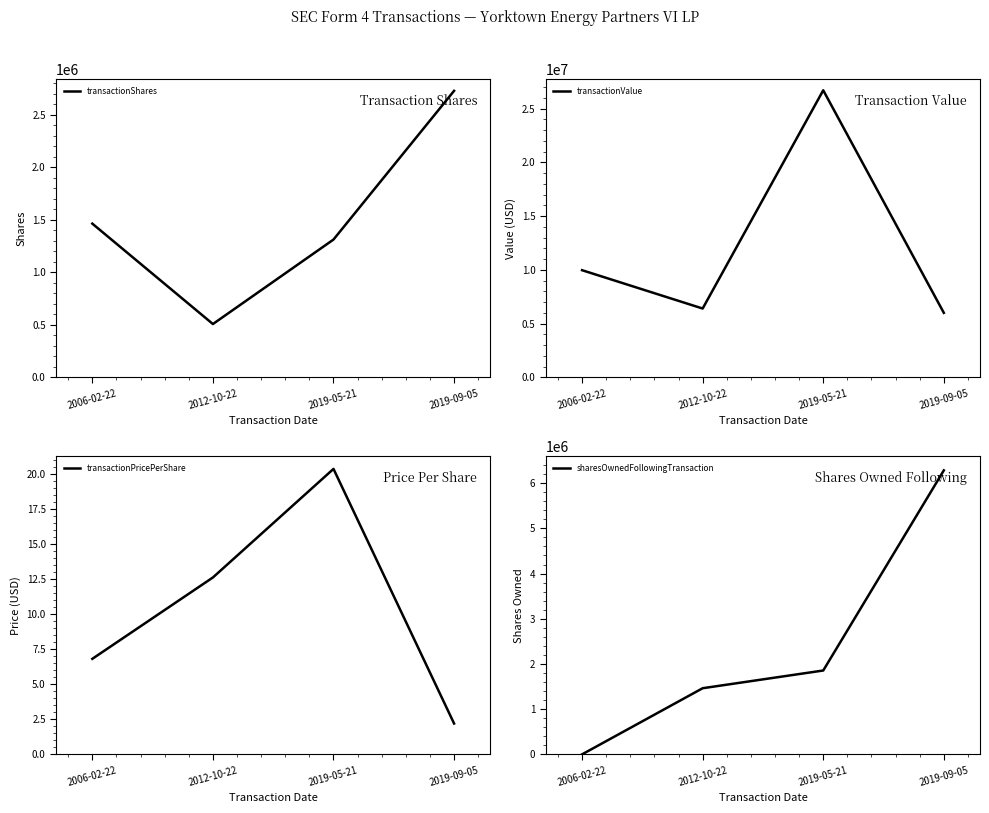

Reading right to left, extract all data points from this chart.

transactionShares: 2019-09-05=2727272.0	2019-05-21=1311723.0	2012-10-22=507600.0	2006-02-22=1463246.0
transactionValue: 2019-09-05=5999998.0	2019-05-21=26693563.0	2012-10-22=6400836.0	2006-02-22=9964705.0
transactionPricePerShare: 2019-09-05=2.2	2019-05-21=20.4	2012-10-22=12.6	2006-02-22=6.8
sharesOwnedFollowingTransaction: 2019-09-05=6283192.0	2019-05-21=1855165.0	2012-10-22=1463246.0	2006-02-22=0.0